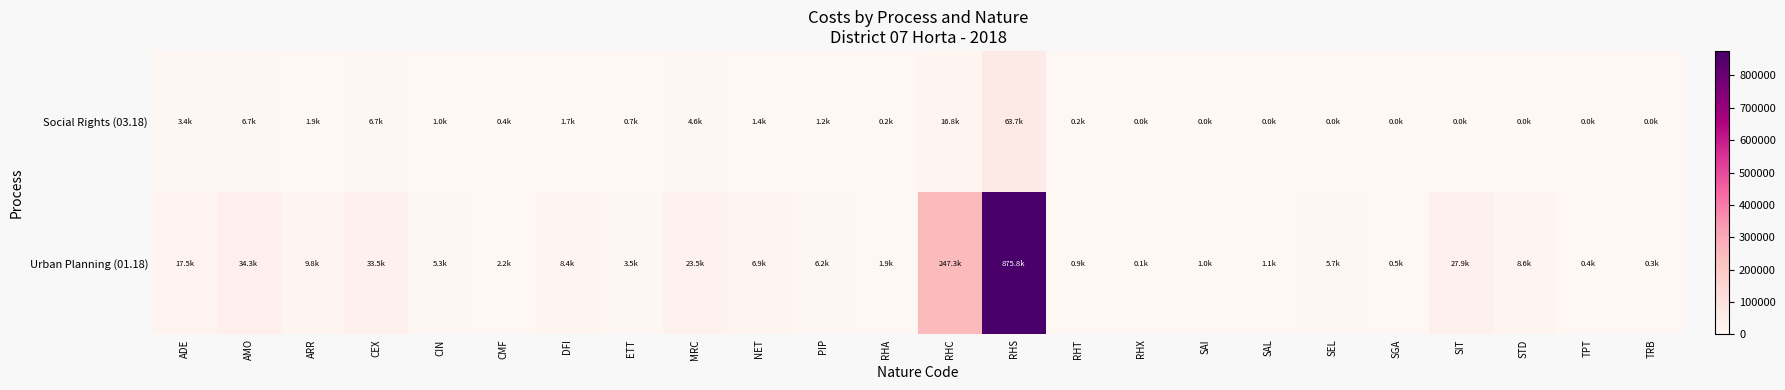

List the series in order of their overall mean, lowest first.

Social Rights (03.18), Urban Planning (01.18)